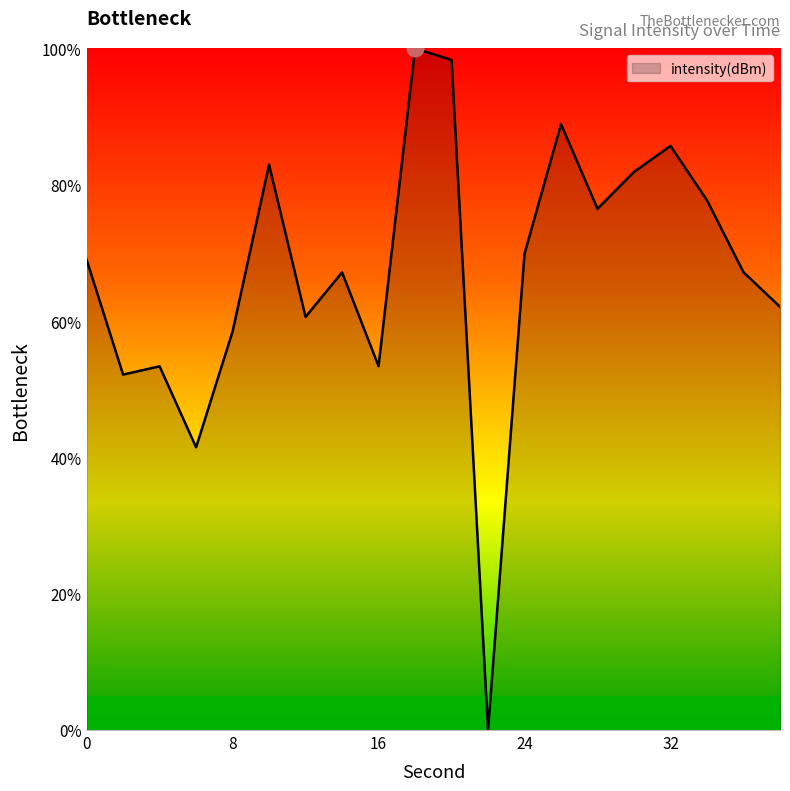

What is the difference between the maximum and minimum values?

100.0